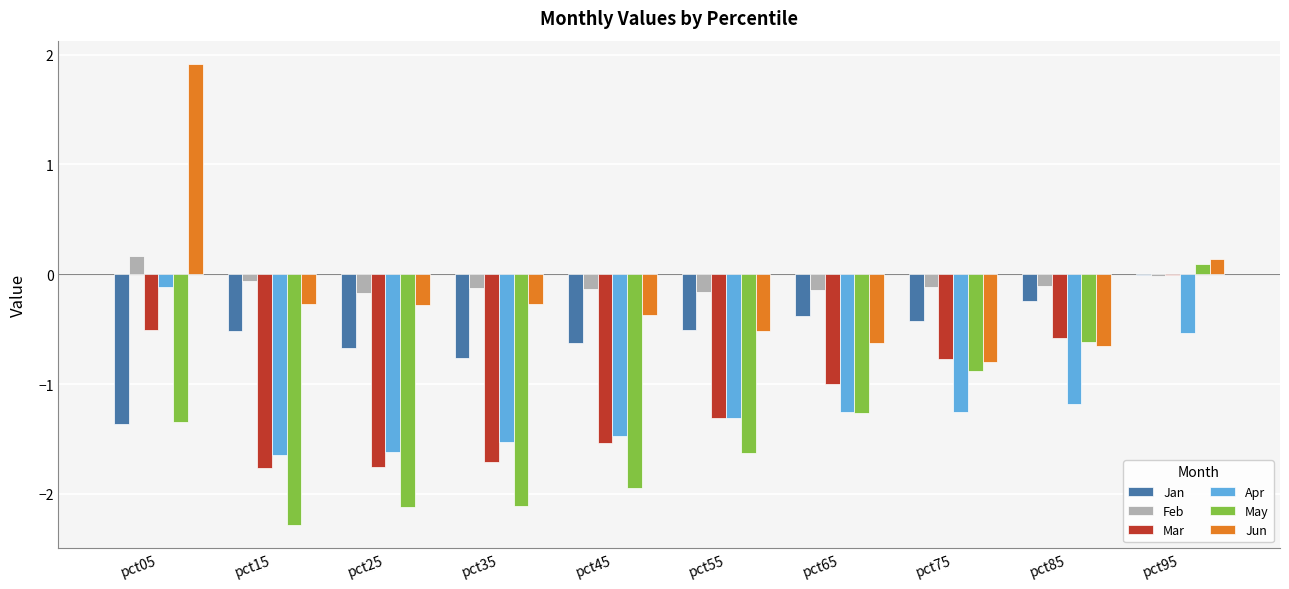

How many data points does each series have?

10